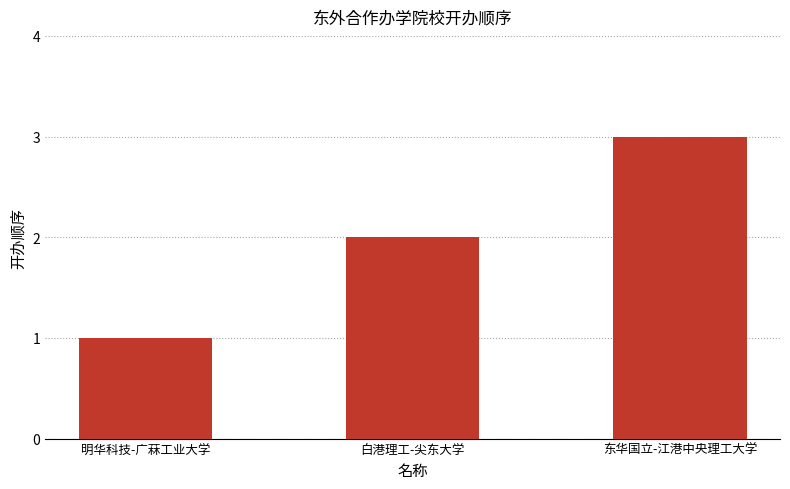

What is the label of the 3rd bar from the left?

东华国立-江港中央理工大学